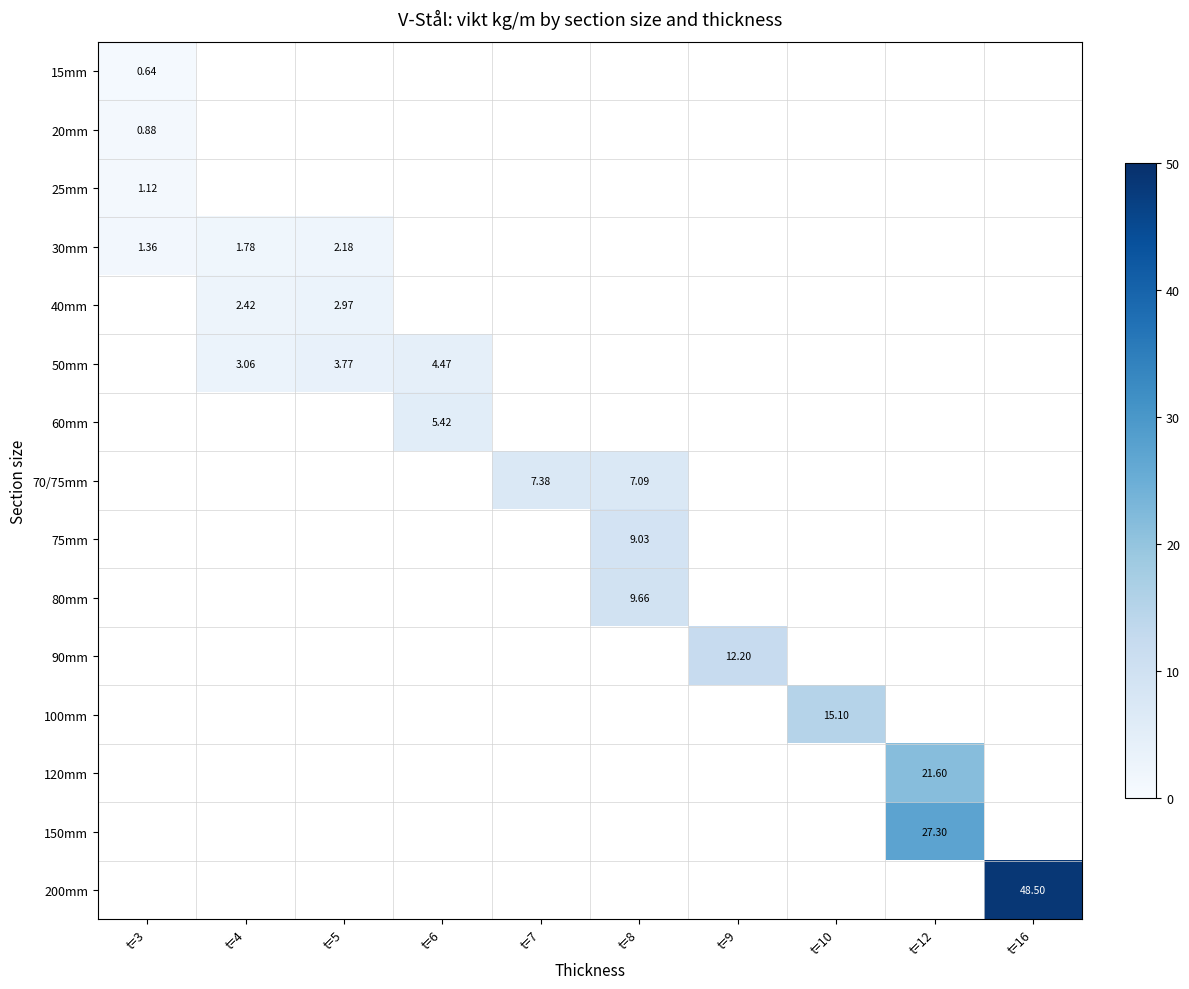

True or false: 40mm has a value of 0.0 at t=10.

True